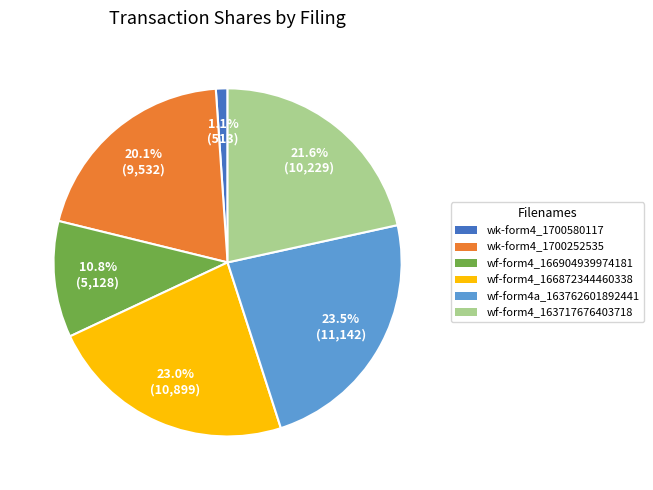

Is there a majority slice in this chart?

No